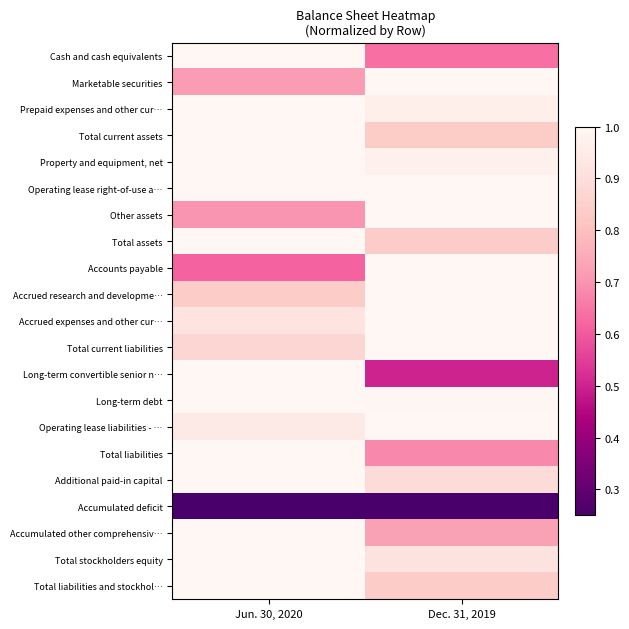

Rank the series by their maximum value, from highest to lowest.

Cash and cash equivalents, Marketable securities, Prepaid expenses and other cur…, Total current assets, Property and equipment, net, Operating lease right-of-use a…, Other assets, Total assets, Accounts payable, Accrued research and developme…, Accrued expenses and other cur…, Total current liabilities, Long-term convertible senior n…, Long-term debt, Operating lease liabilities - …, Total liabilities, Additional paid-in capital, Accumulated other comprehensiv…, Total stockholders equity, Total liabilities and stockhol…, Accumulated deficit